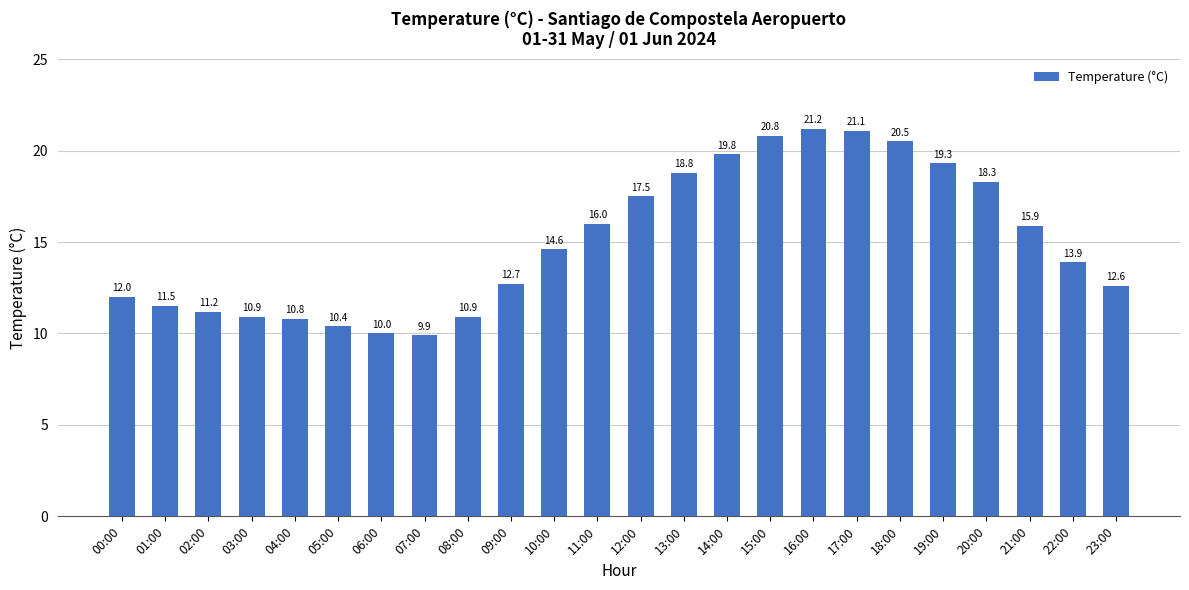

What is the maximum value shown in the chart?

21.2